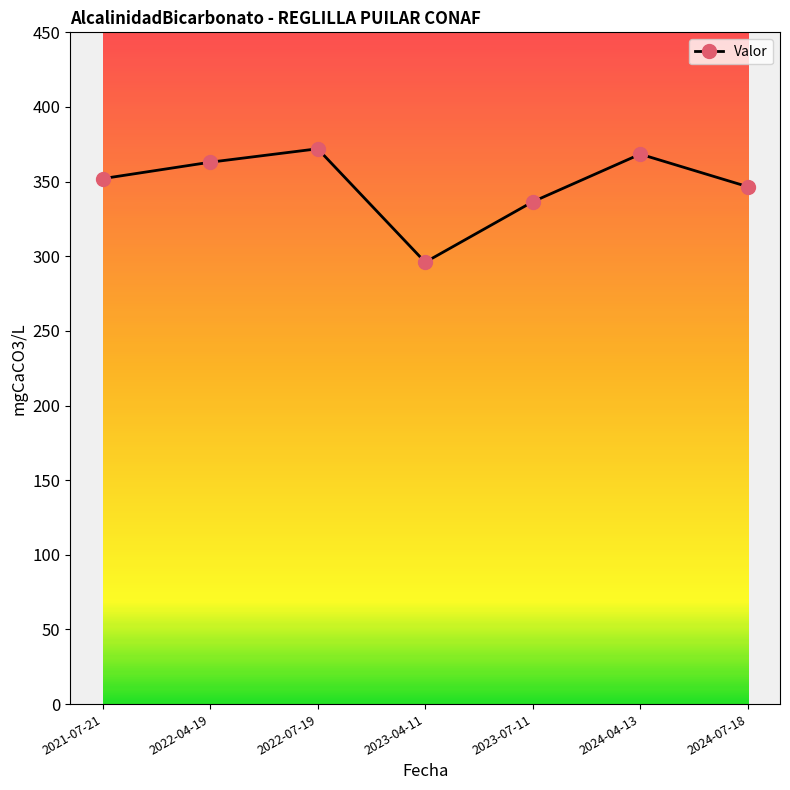

How many lines are shown in the chart?

1